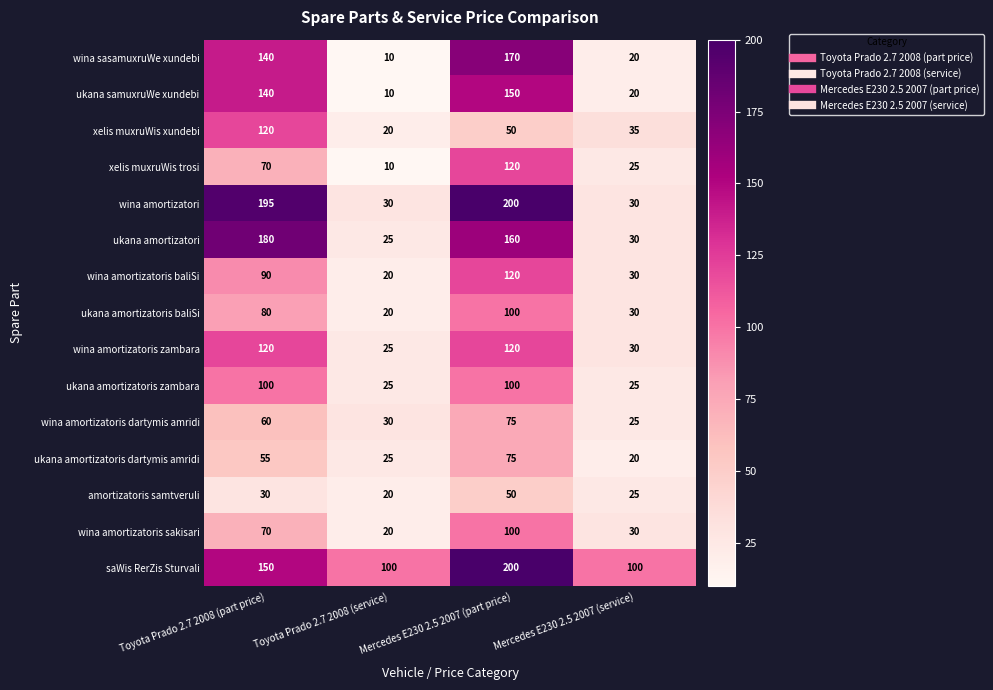

Which series has the widest spread of values?

wina amortizatori